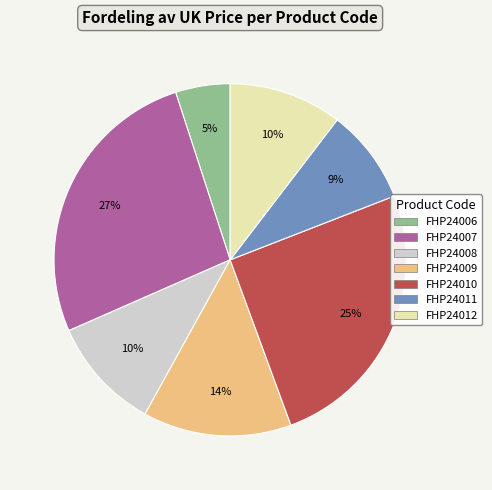

What is the ratio of the value at FHP24009 to the value at FHP24011?

1.6